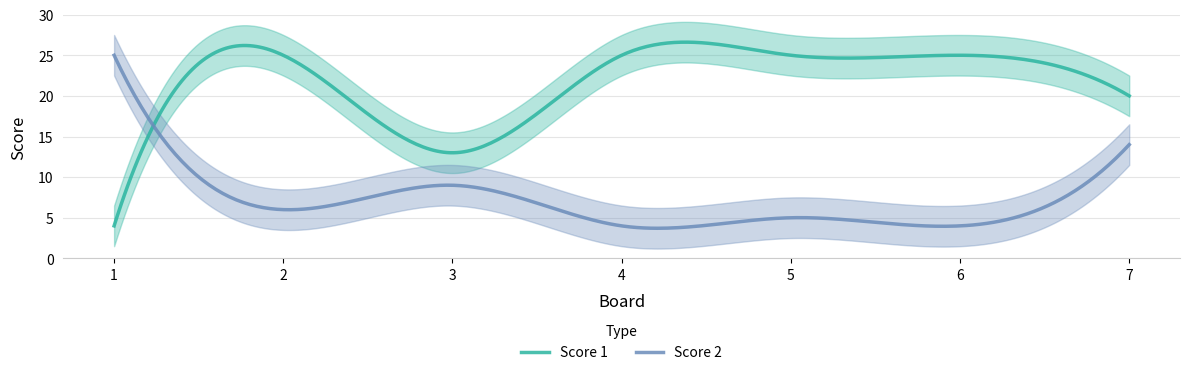

Reading left to right, extract all data points from this chart.

Score 2: 1=25	2=6	3=9	4=4	5=5	6=4	7=14
Score 1: 1=4	2=25	3=13	4=25	5=25	6=25	7=20